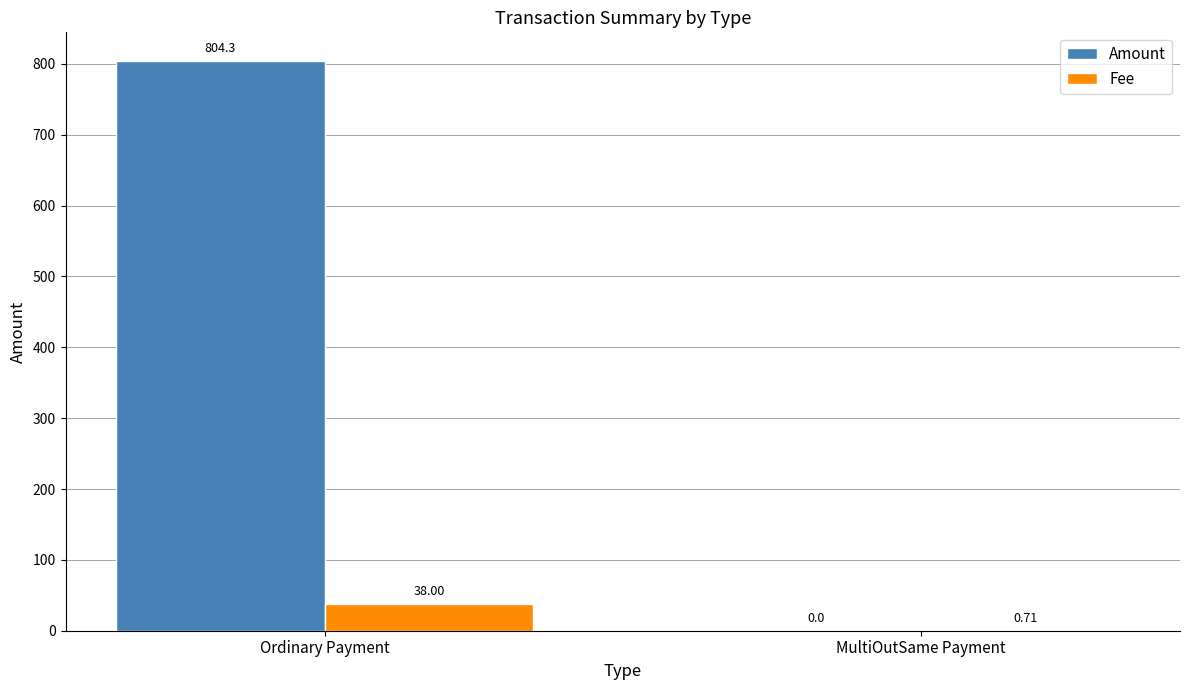

Which series changed the most between Ordinary Payment and MultiOutSame Payment?

Amount